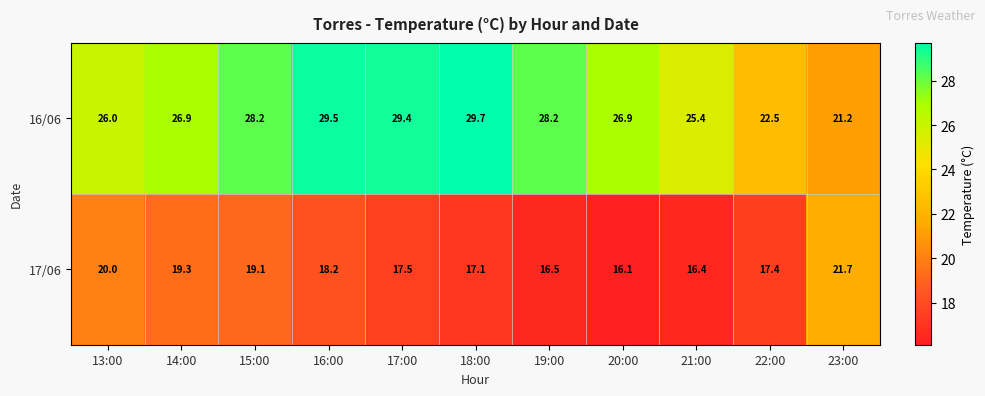

Is it true that 16/06 equals 10.2 at 16:00?

False